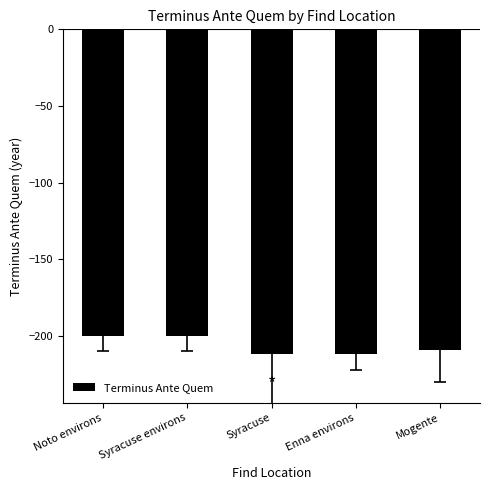

What is the difference between the maximum and minimum values?

12